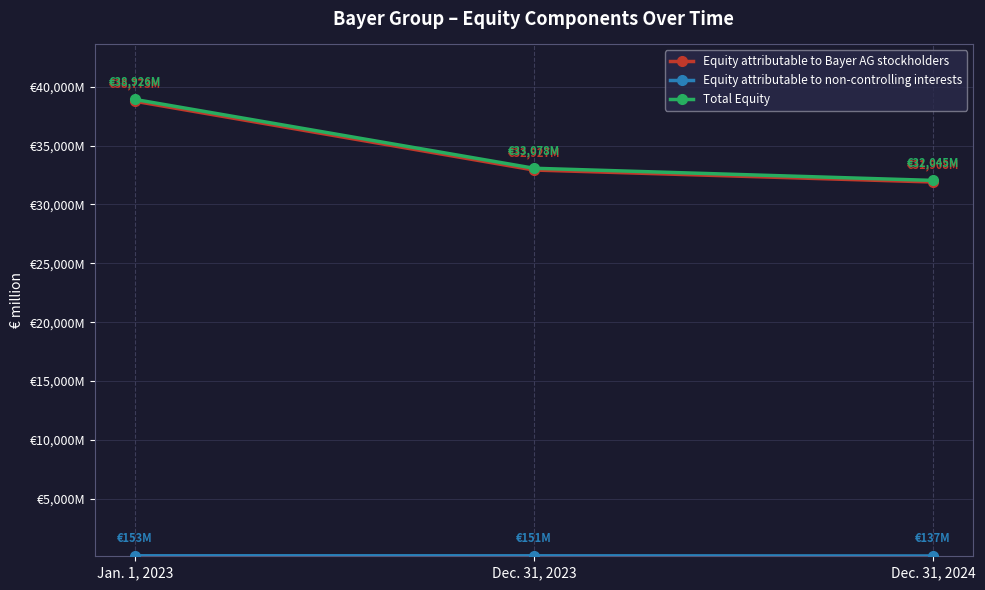

Is it true that Total Equity equals 60216 at Jan. 1, 2023?

False